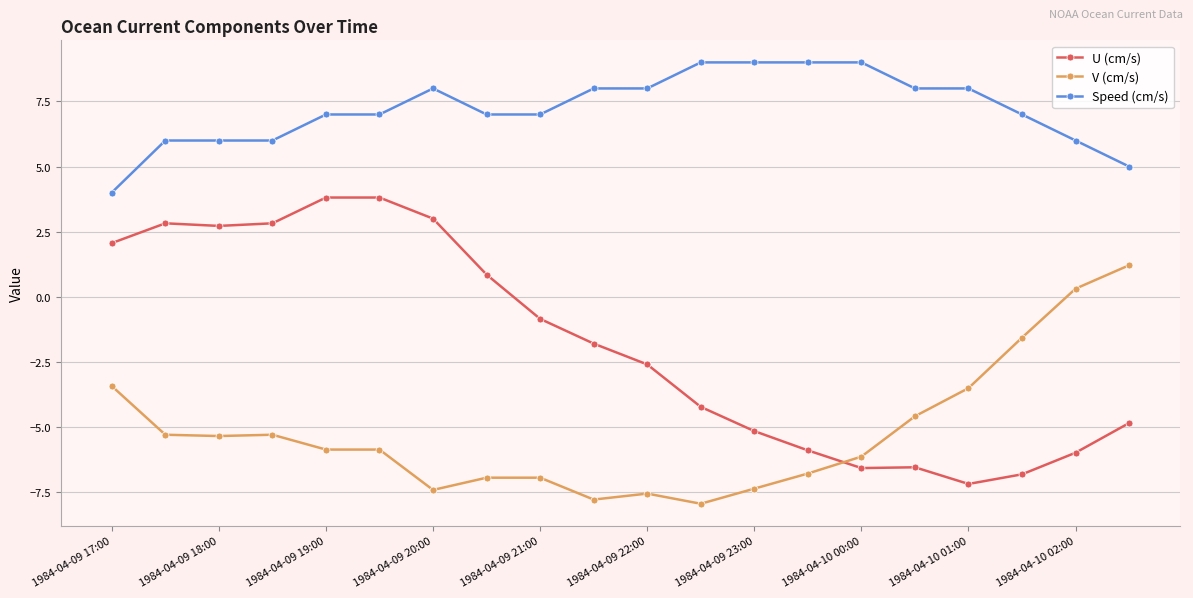

True or false: V (cm/s) and Speed (cm/s) cross at least once.

False